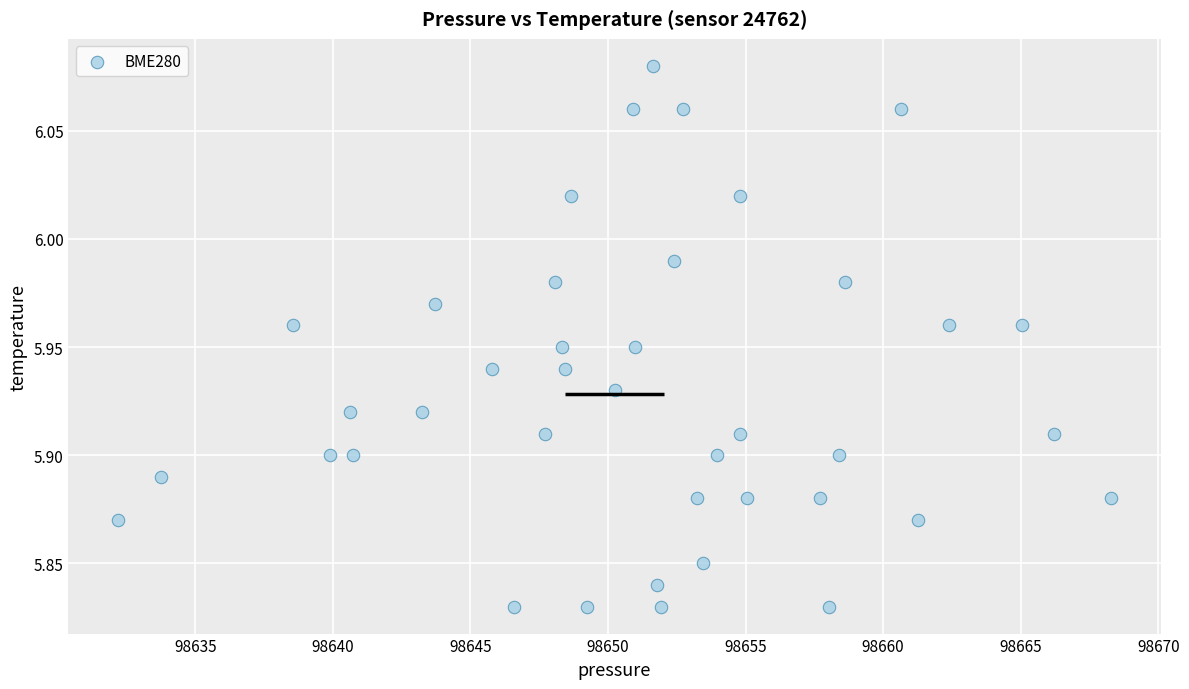

How many data points are displayed?

40